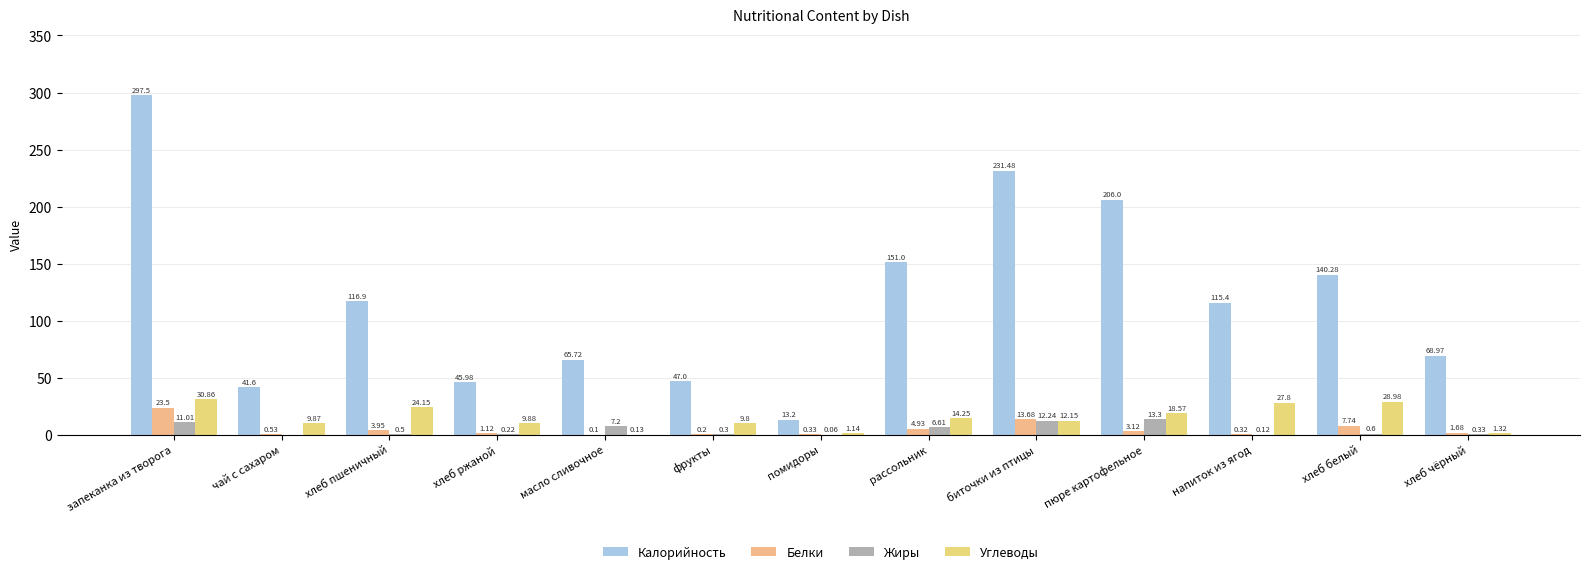

What are all the series names shown in the legend?

Калорийность, Белки, Жиры, Углеводы